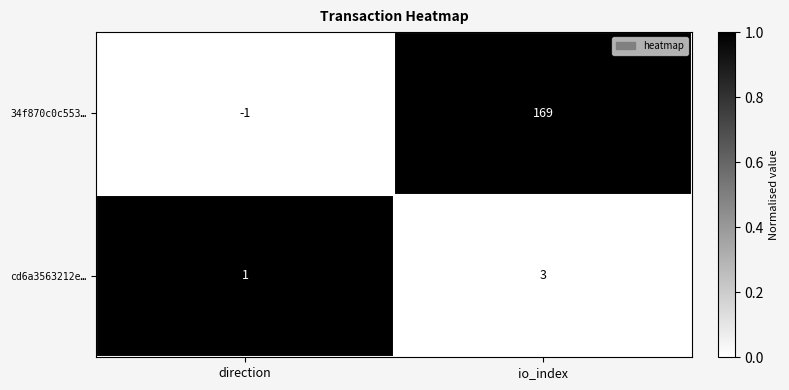

Between direction and io_index, which series saw the biggest shift?

34f870c0c553…